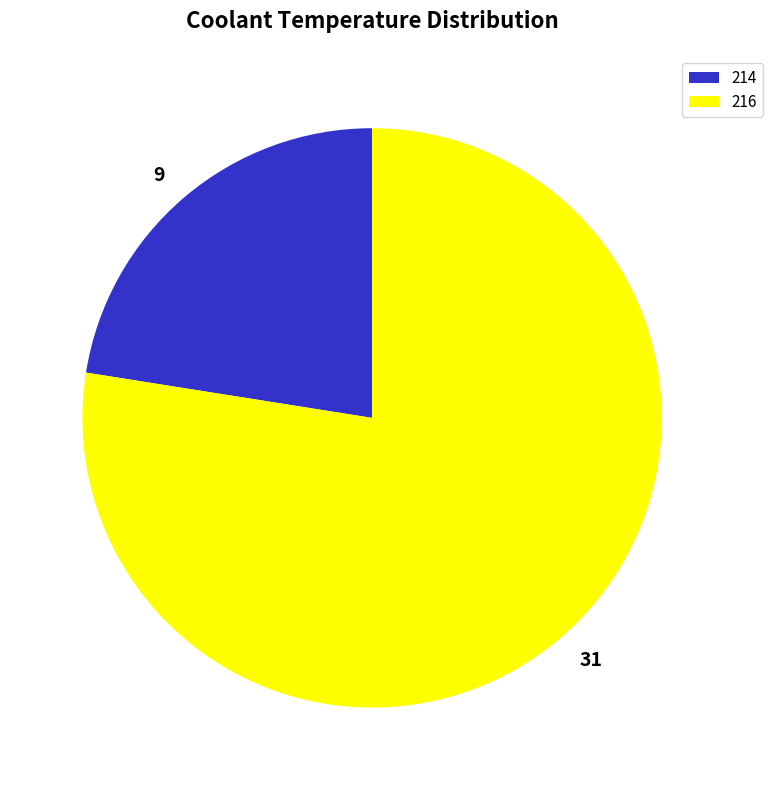

The 9 slice represents 9% of the pie. True or false?

False